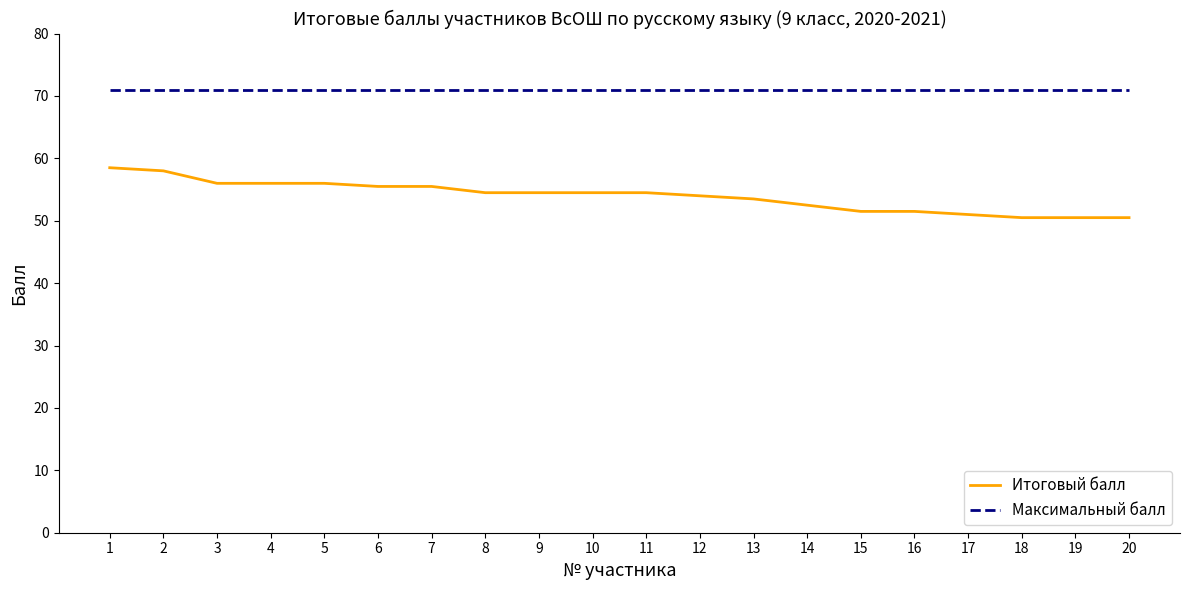

What is the maximum value for Итоговый балл?

58.5